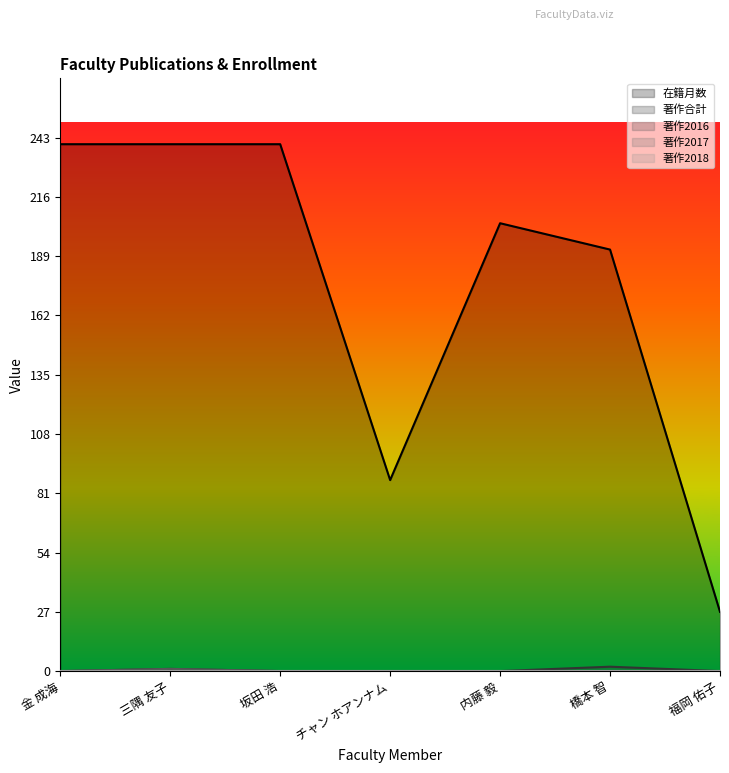

What is the label of the 3rd point from the left?

坂田 浩